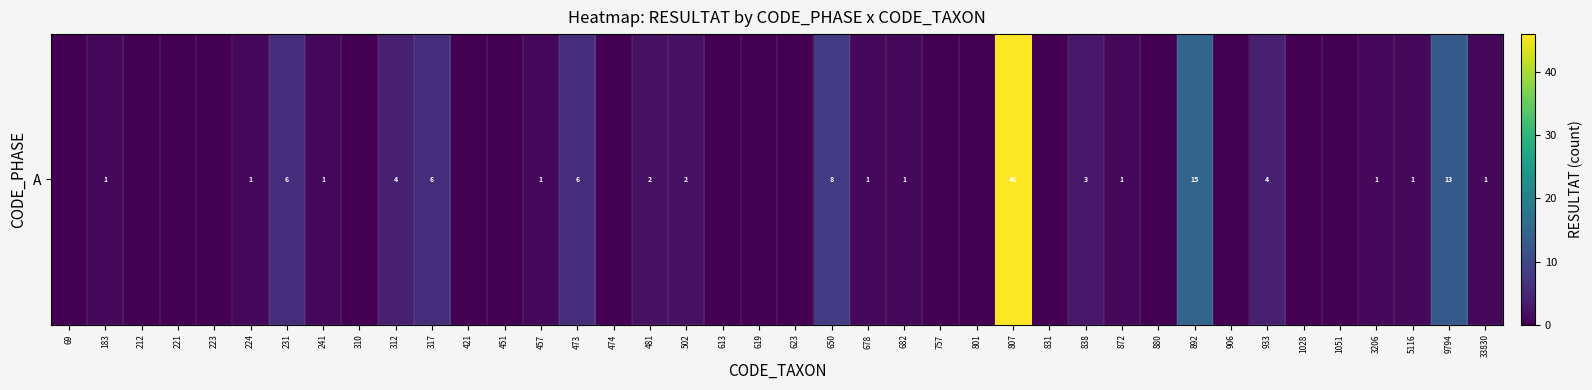

List the labels in order of value, smallest first.

69, 212, 221, 223, 310, 421, 451, 474, 613, 619, 623, 757, 801, 831, 880, 906, 1028, 1051, 183, 224, 241, 457, 678, 682, 872, 3206, 5116, 33830, 481, 502, 838, 312, 933, 231, 317, 473, 650, 9794, 892, 807